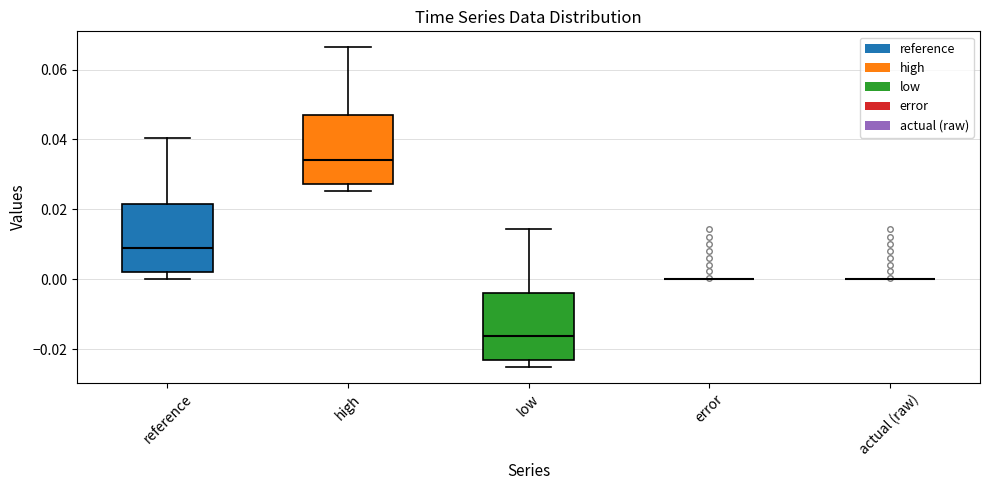

Reading left to right, read every box against the y-axis: the position of its median line, the range the box covers, and the ends of its whiskers. The values are not printed on the chart, so give them approximately, as read against the axis.

reference: median 0.008, box 0.002 to 0.022, whiskers 0.000 to 0.040
high: median 0.034, box 0.028 to 0.048, whiskers 0.026 to 0.066
low: median -0.016, box -0.024 to -0.004, whiskers -0.026 to 0.014
error: box collapsed to a line at 0.000, whiskers 0.000 to 0.000
actual (raw): box collapsed to a line at 0.000, whiskers 0.000 to 0.000